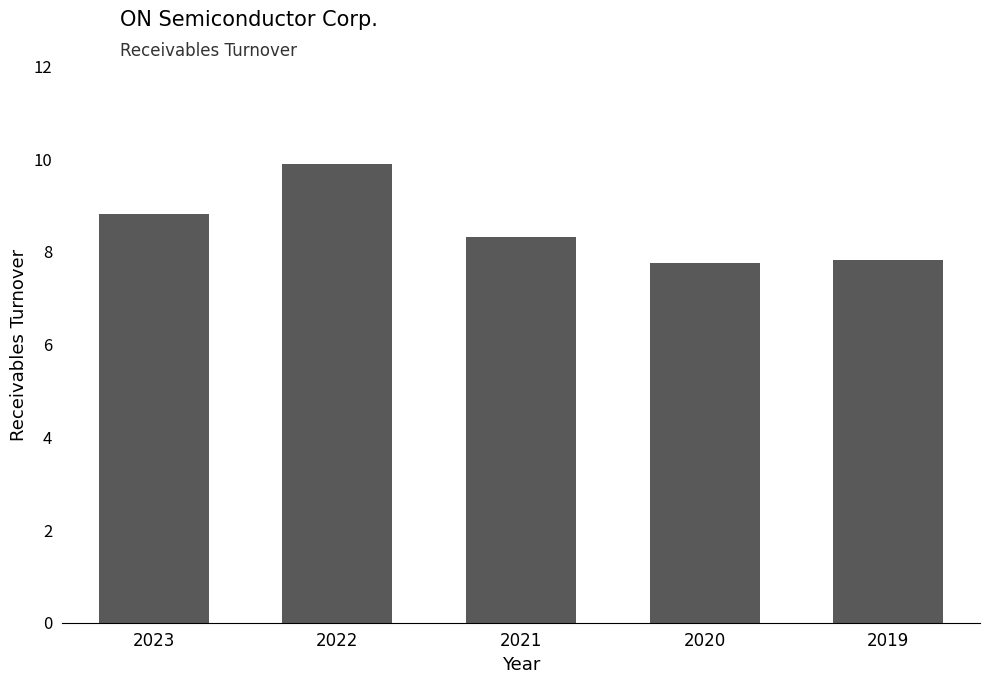

Does the chart contain any negative values?

No